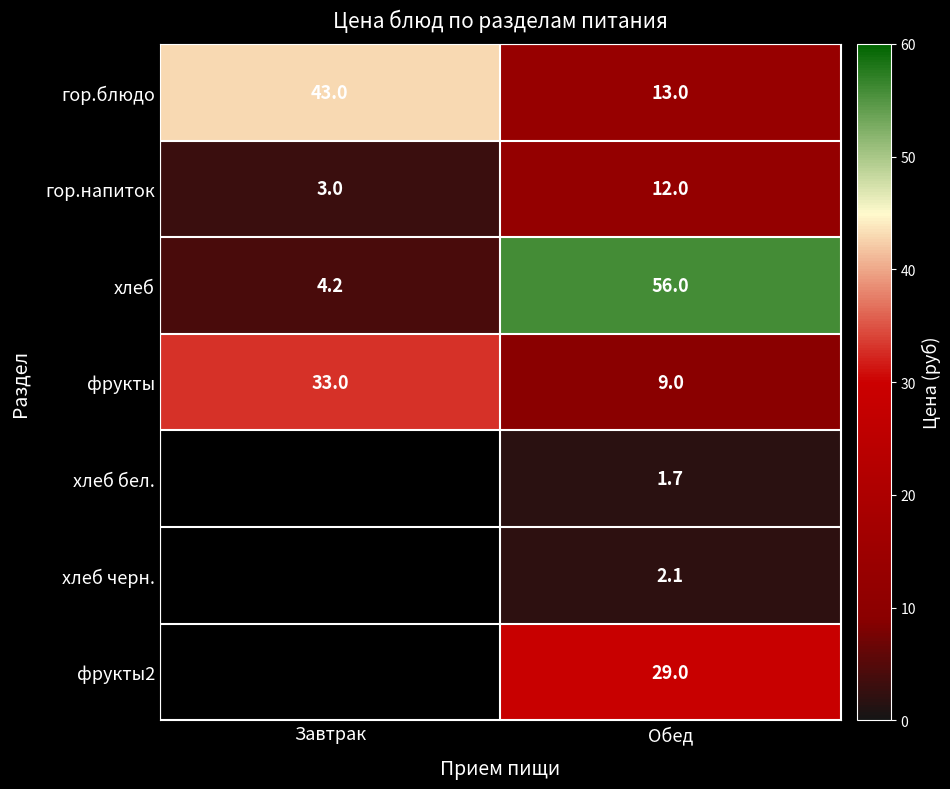

Which category has the highest value in the фрукты series?

Завтрак